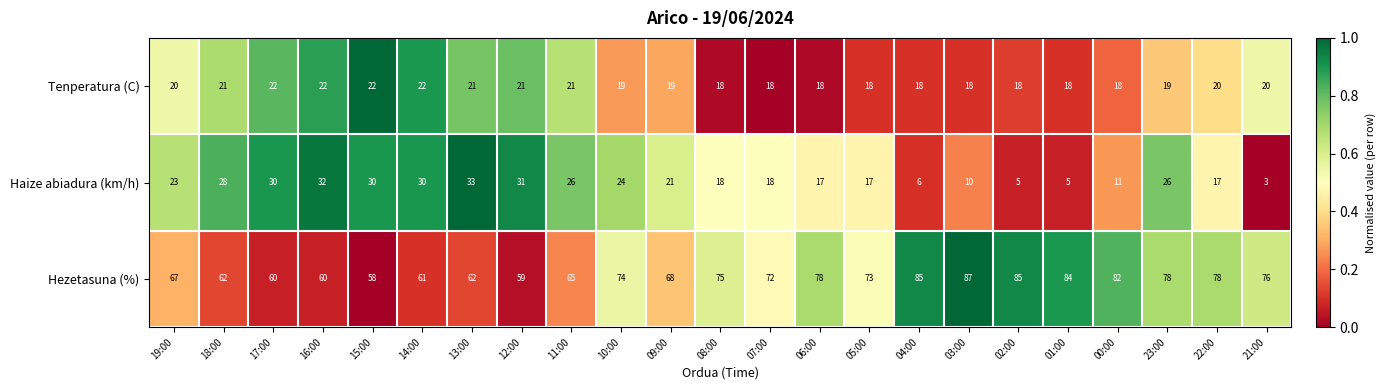

The value of Tenperatura (C) at 12:00 is 34. True or false?

False